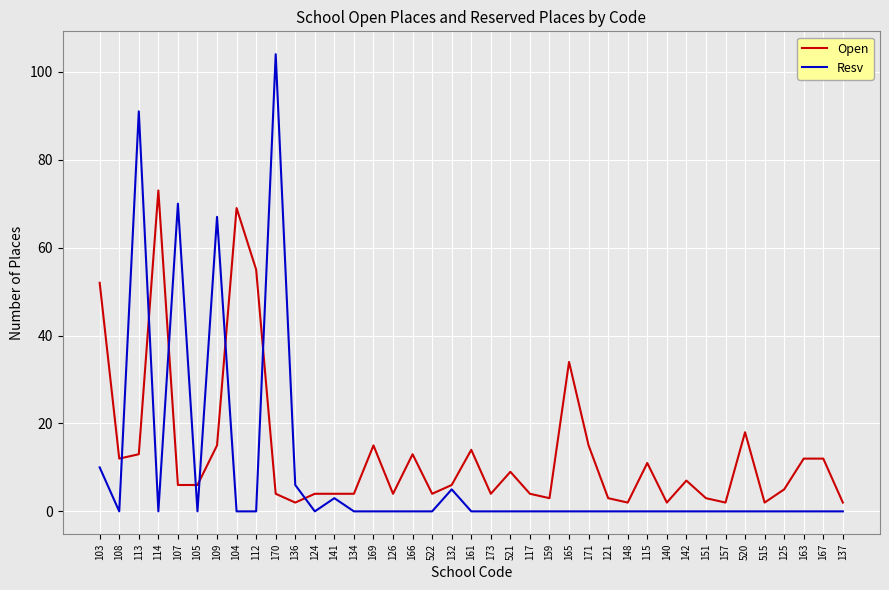

True or false: Open and Resv intersect in this chart.

True